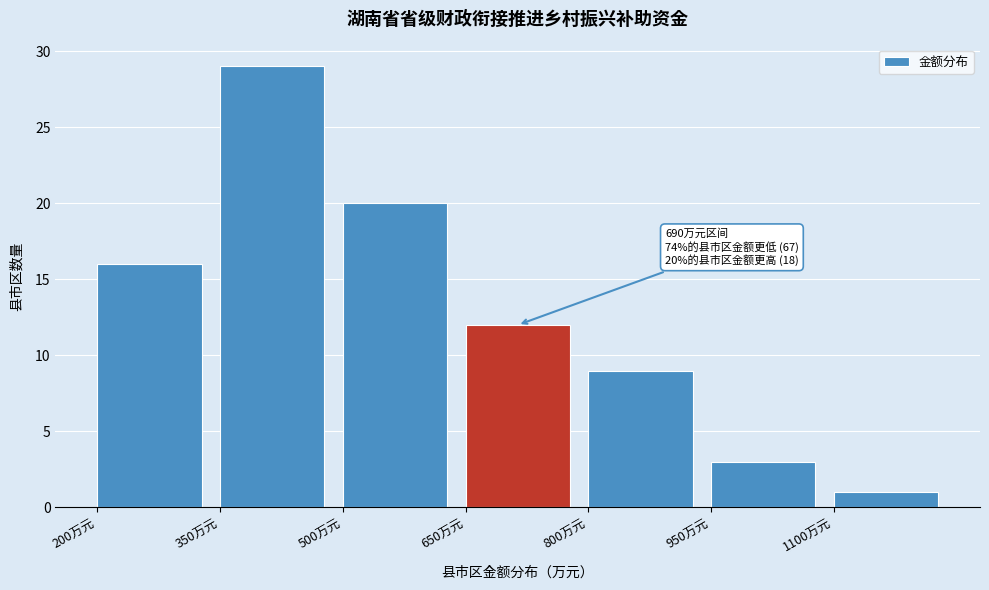

Which range on the x-axis has the tallest bar?

350 to 500